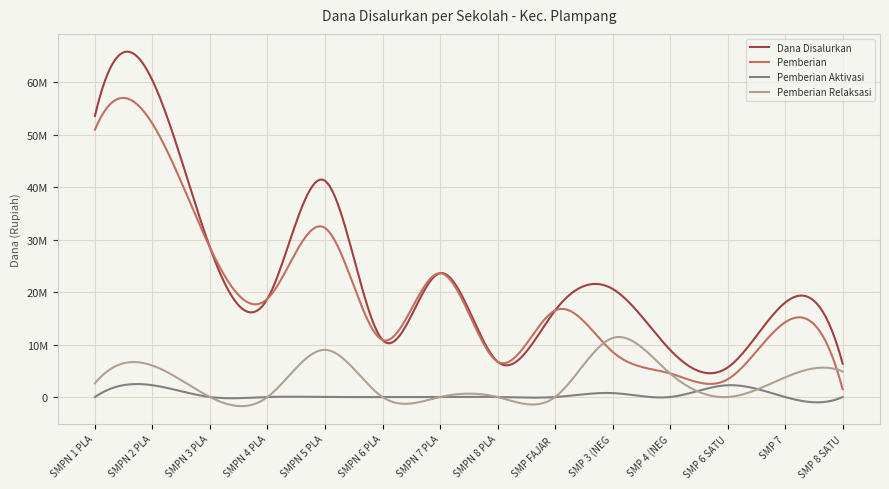

Which series has the widest spread of values?

Dana Disalurkan